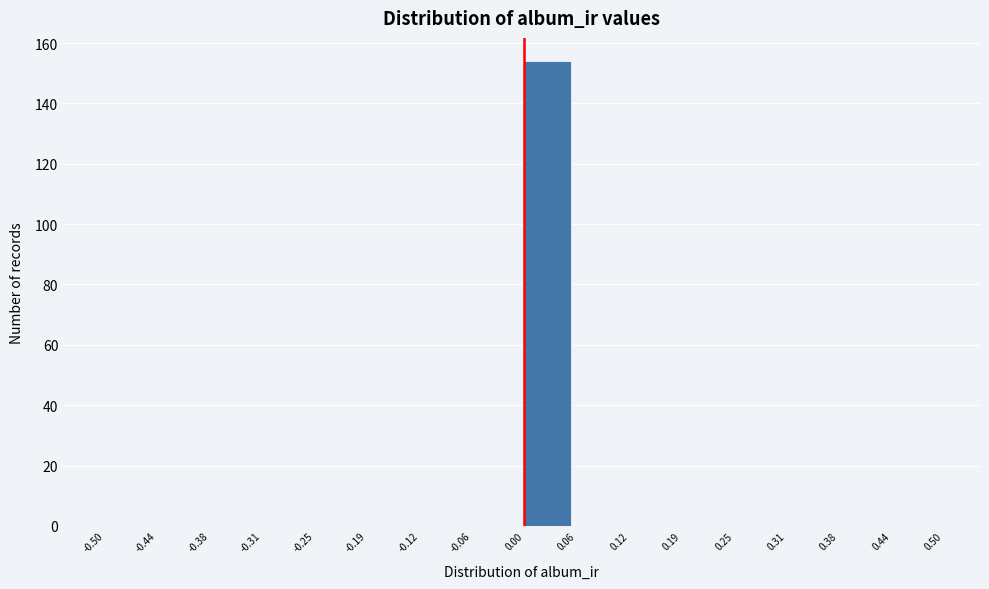

What is the height of the bar covering 0.00 to 0.06 on the x-axis? The values are not printed on the chart, so give them approximately, as read against the axis.

154